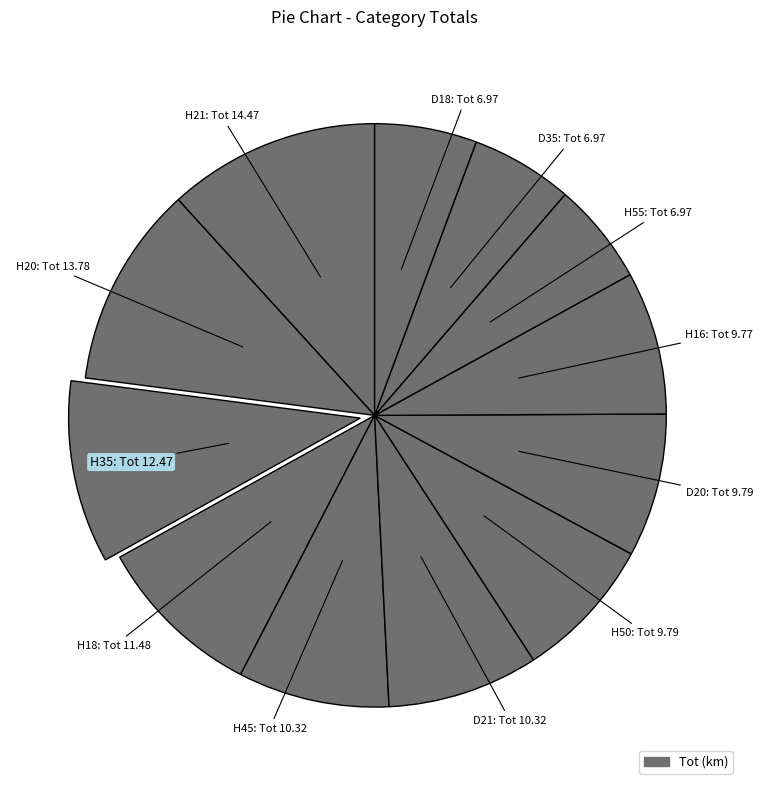

Count the number of slices in the pie.

12